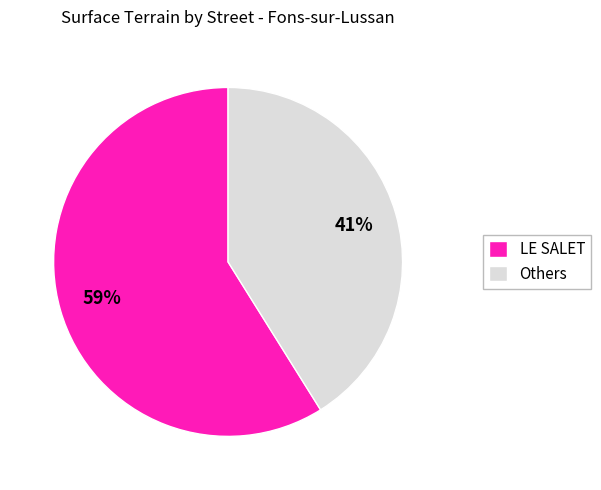

Is the sum of LE SALET and Others greater than half?

Yes